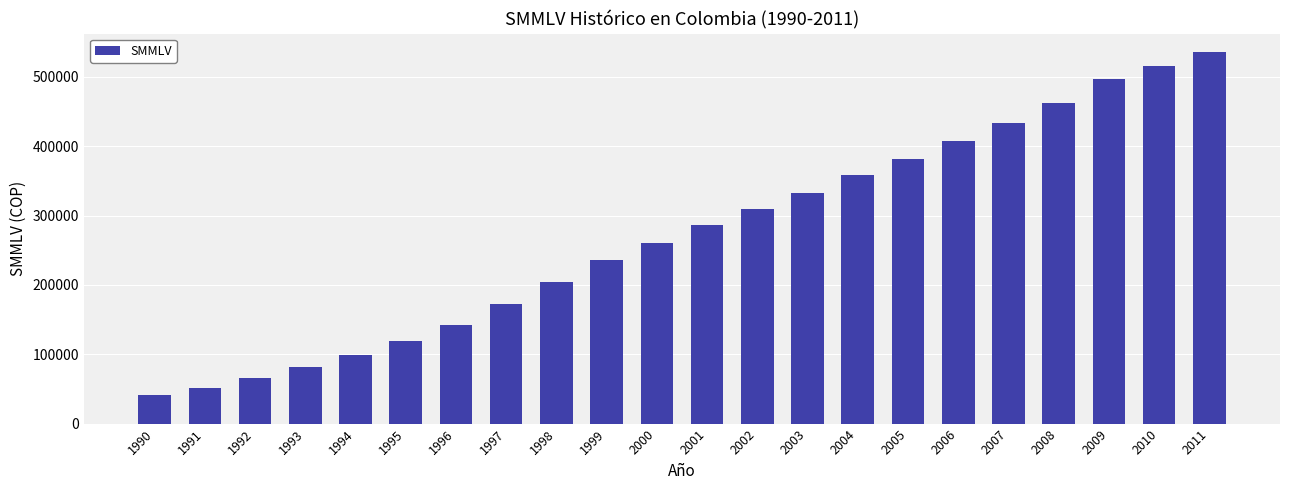

What is the approximate value at 1999, to the nearest 100?

236500